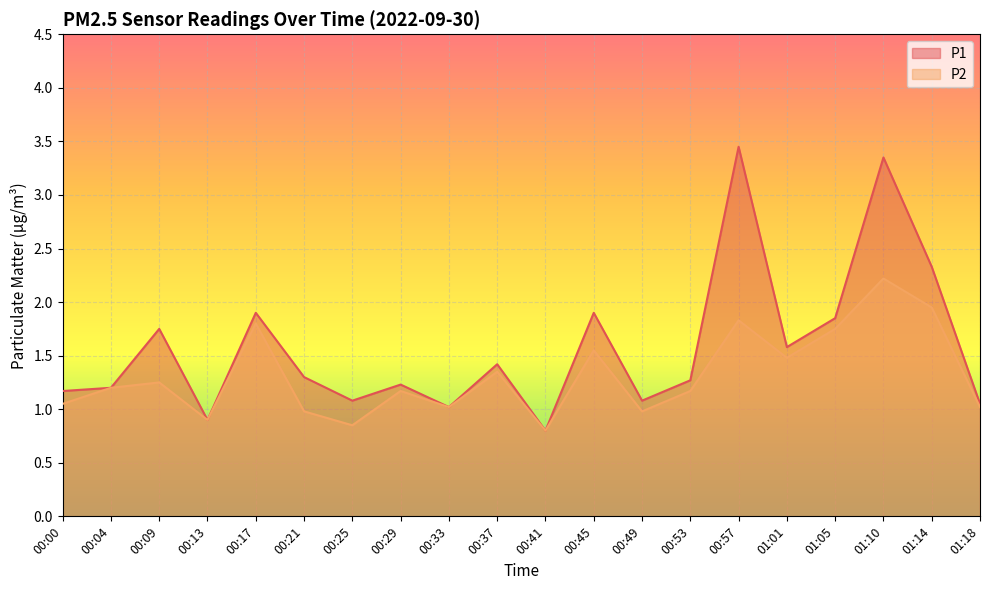

The P2 series shows 3.0 at 01:10. True or false?

False